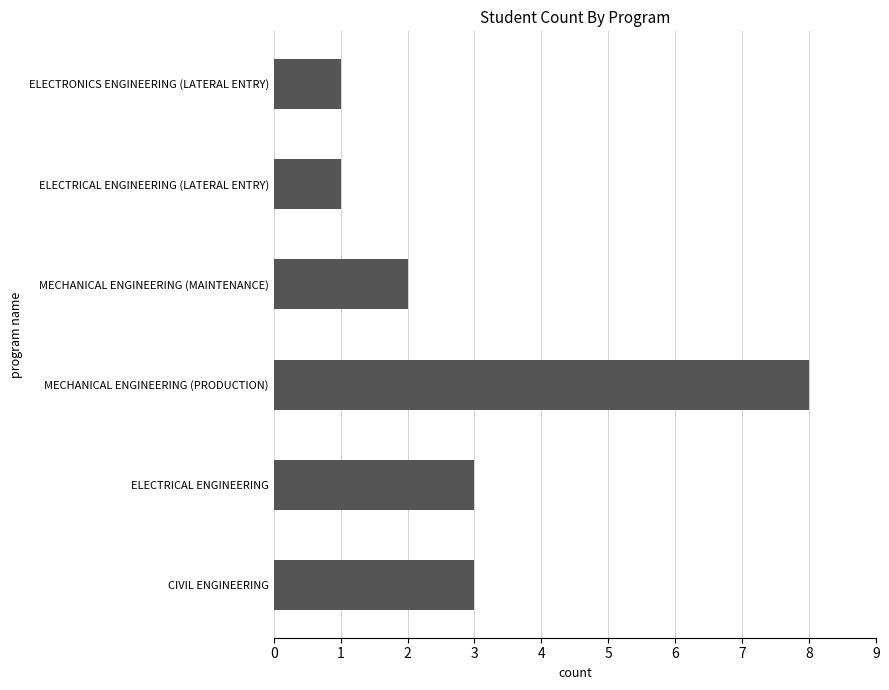

Approximately how many times larger is the value at MECHANICAL ENGINEERING (MAINTENANCE) compared to ELECTRONICS ENGINEERING (LATERAL ENTRY)?

2.0